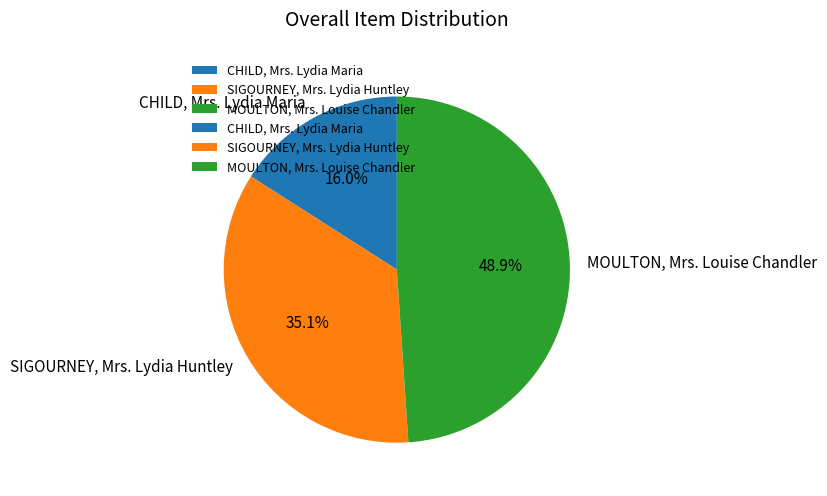

Between CHILD, Mrs. Lydia Maria and MOULTON, Mrs. Louise Chandler, which is larger?

MOULTON, Mrs. Louise Chandler